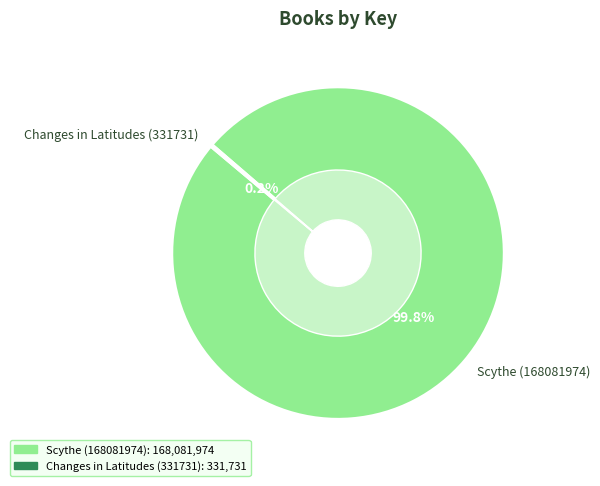

Rank the categories by value from highest to lowest.

Scythe (168081974), Changes in Latitudes (331731)